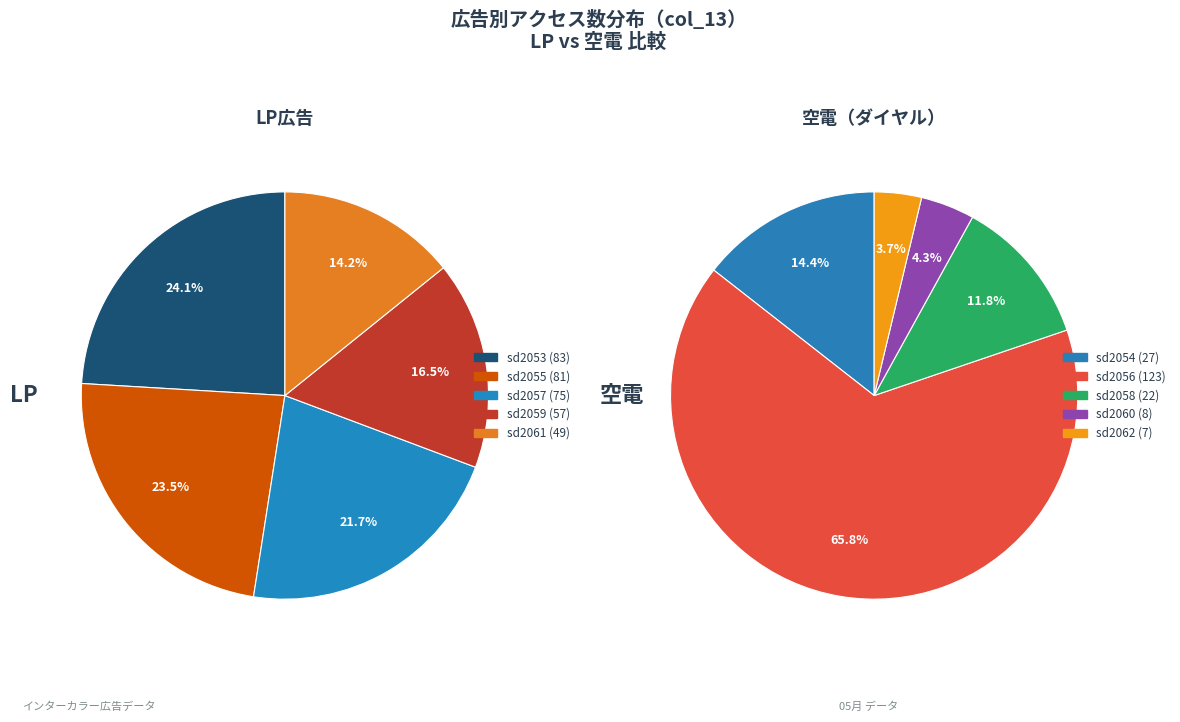

How many segments does this pie chart have?

5